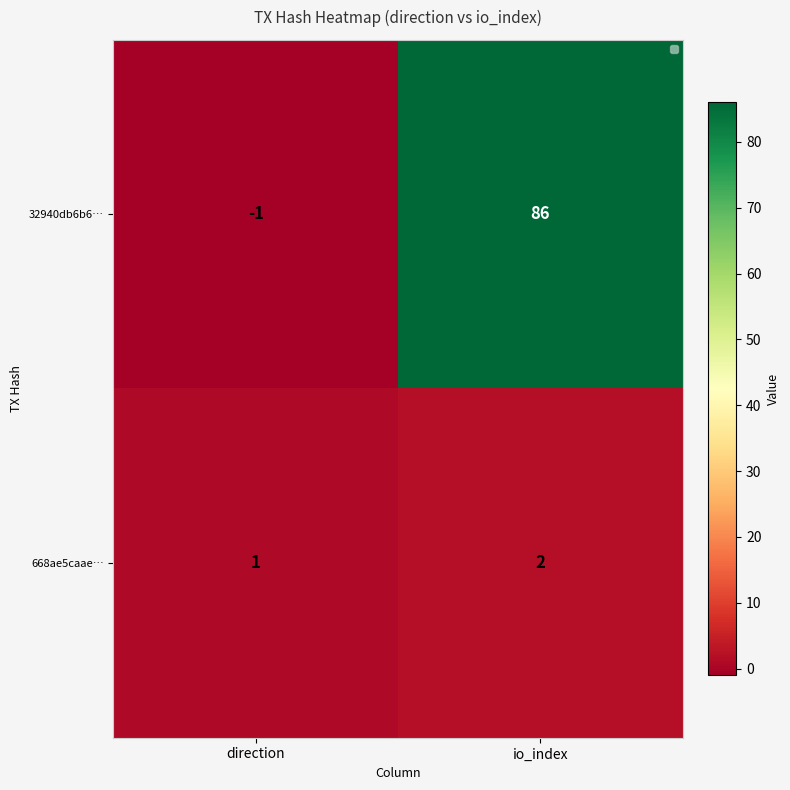

At which category is the sum across all series the highest?

io_index